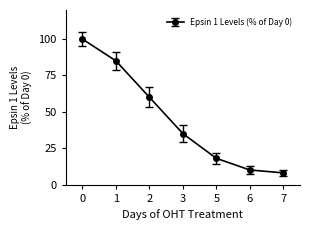

What is the minimum value shown in the chart?

8